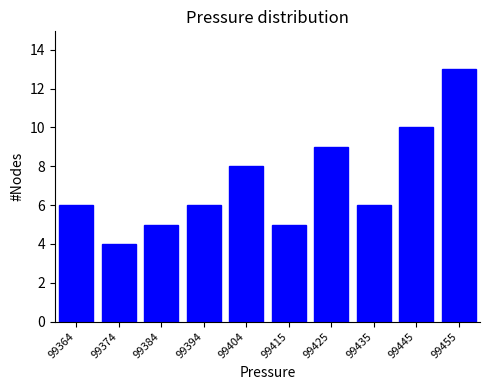

Reading left to right, extract all data points from this chart.

6	4	5	6	8	5	9	6	10	13